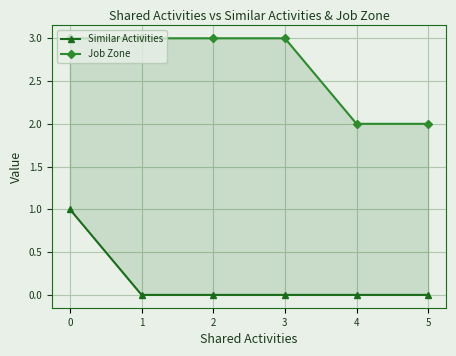

How many positive values does the Similar Activities series have?

1